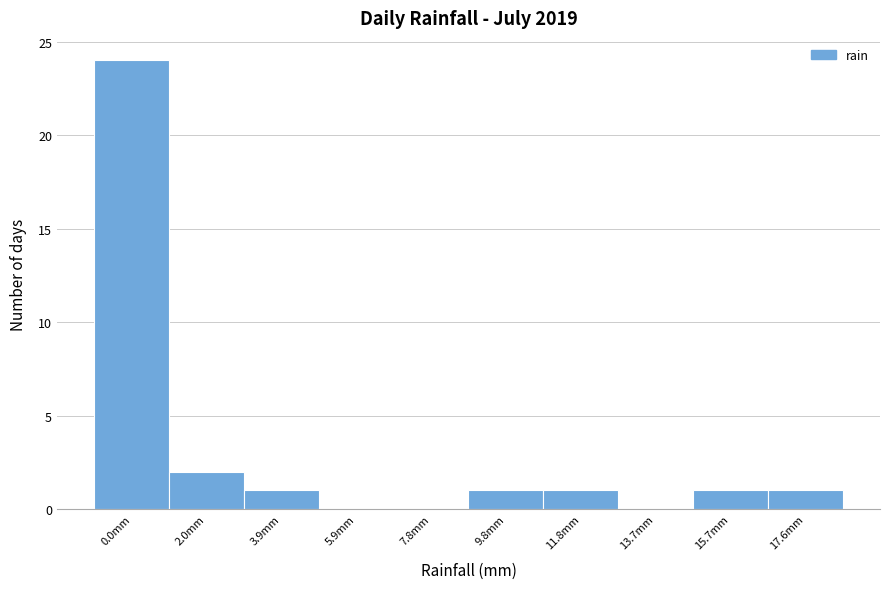

Reading left to right, list all the values displayed in this chart.

0.0mm=24	2.0mm=2	3.9mm=1	5.9mm=0	7.8mm=0	9.8mm=1	11.8mm=1	13.7mm=0	15.7mm=1	17.6mm=1